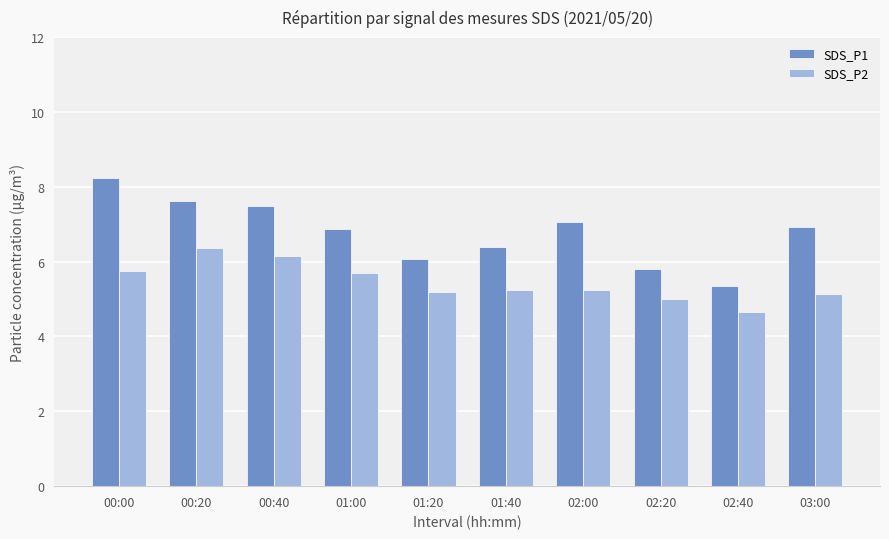

What is the smallest value displayed?

4.7